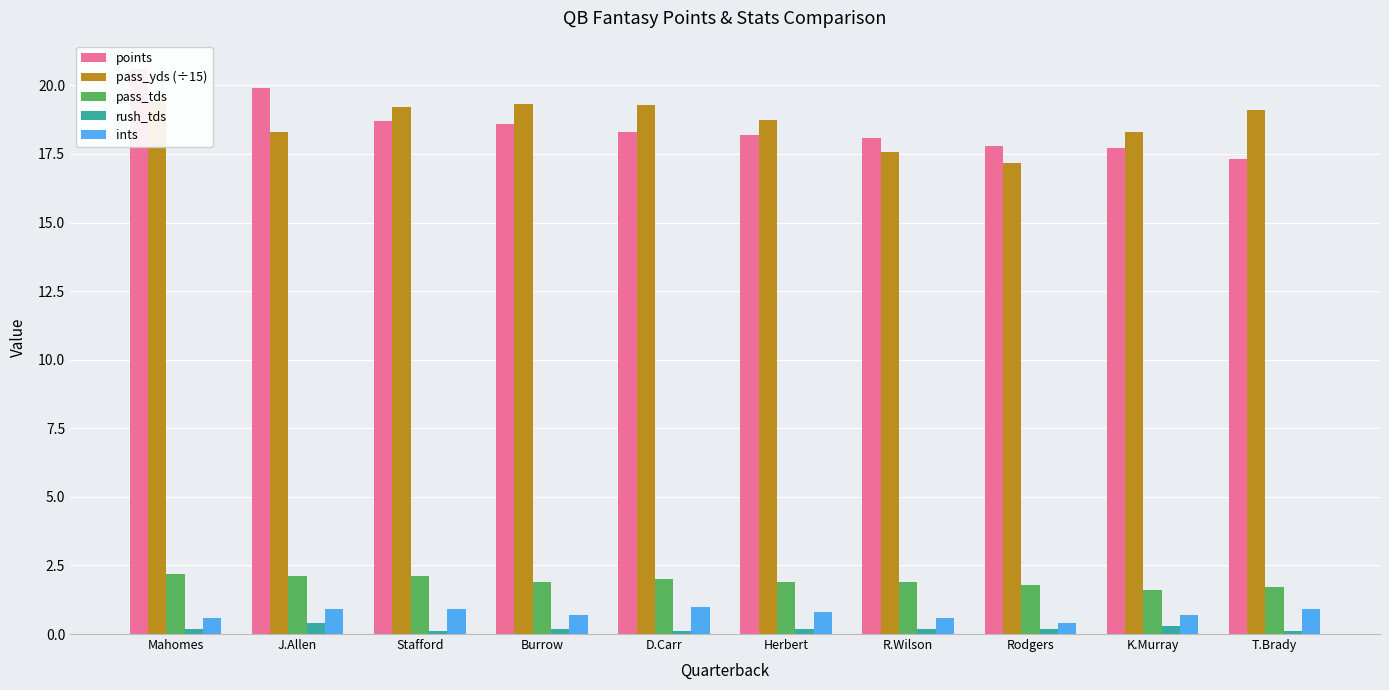

The value of pass_tds at R.Wilson is 0.4. True or false?

False